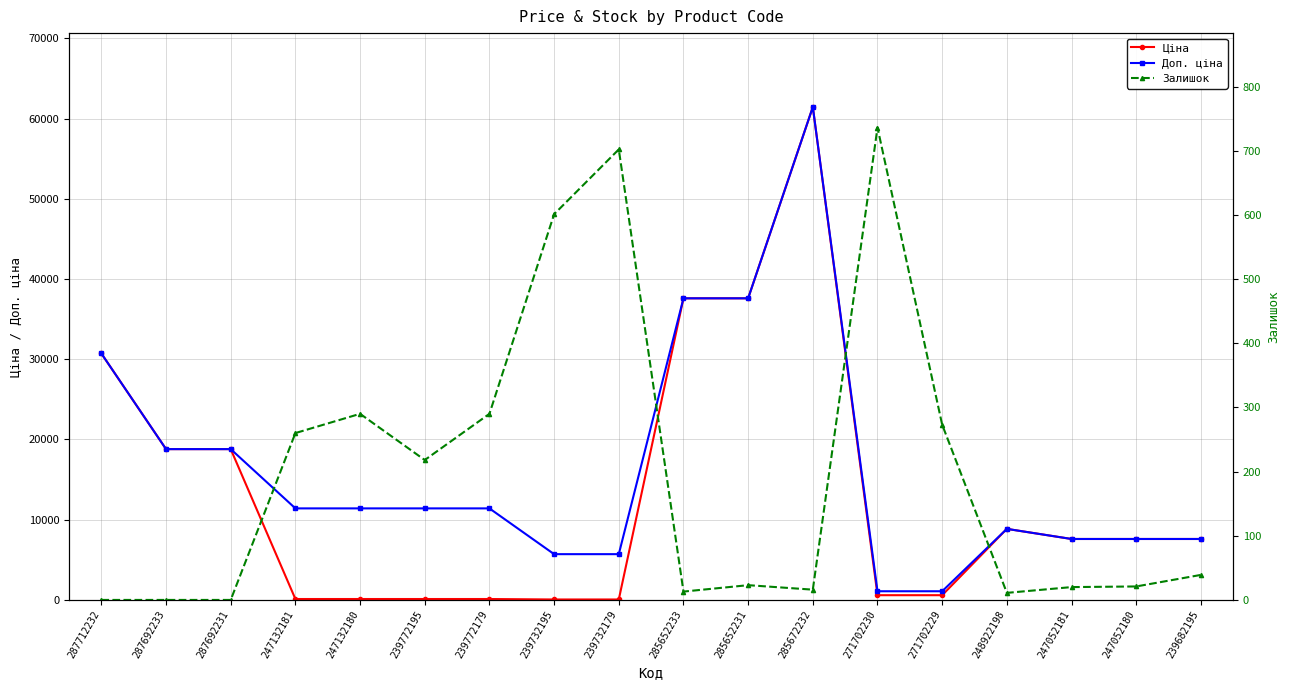

How many interior local valleys does the Залишок series have?

4